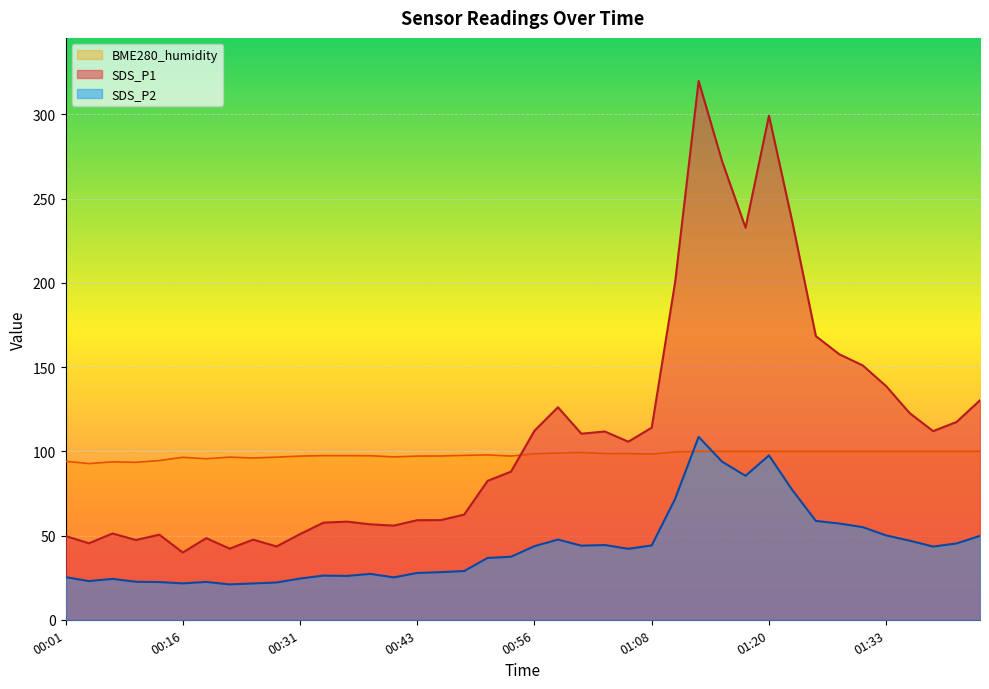

Which series ends up on top after the final intersection of SDS_P2 and BME280_humidity?

BME280_humidity